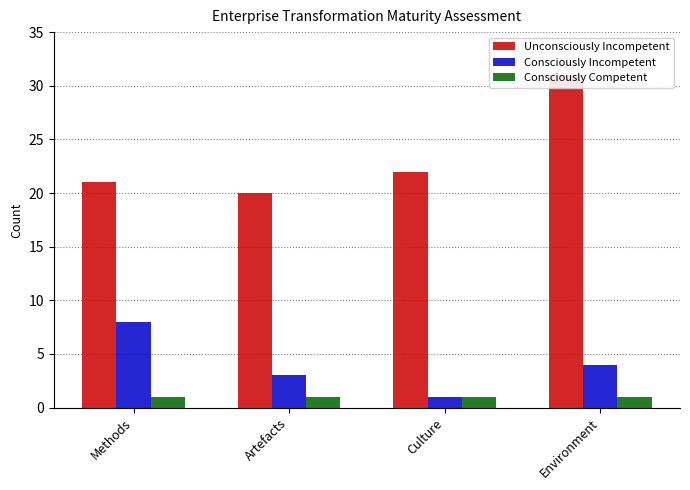

Reading left to right, extract all data points from this chart.

Unconsciously Incompetent: Methods=21	Artefacts=20	Culture=22	Environment=31
Consciously Incompetent: Methods=8	Artefacts=3	Culture=1	Environment=4
Consciously Competent: Methods=1	Artefacts=1	Culture=1	Environment=1